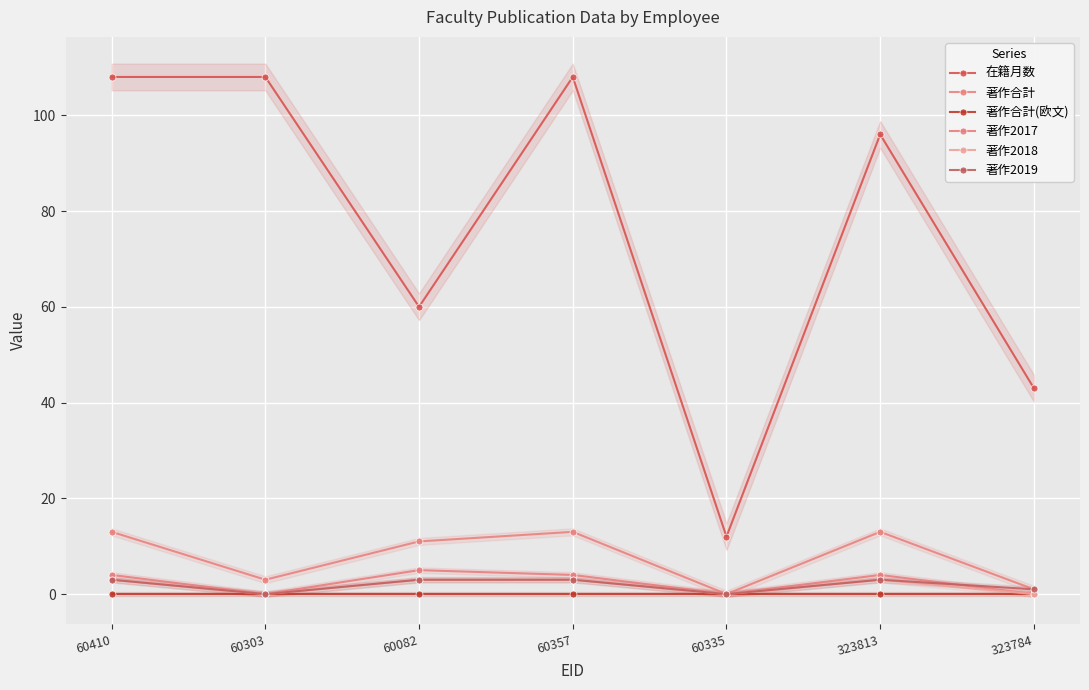

Which category has the highest value across all series?

60410